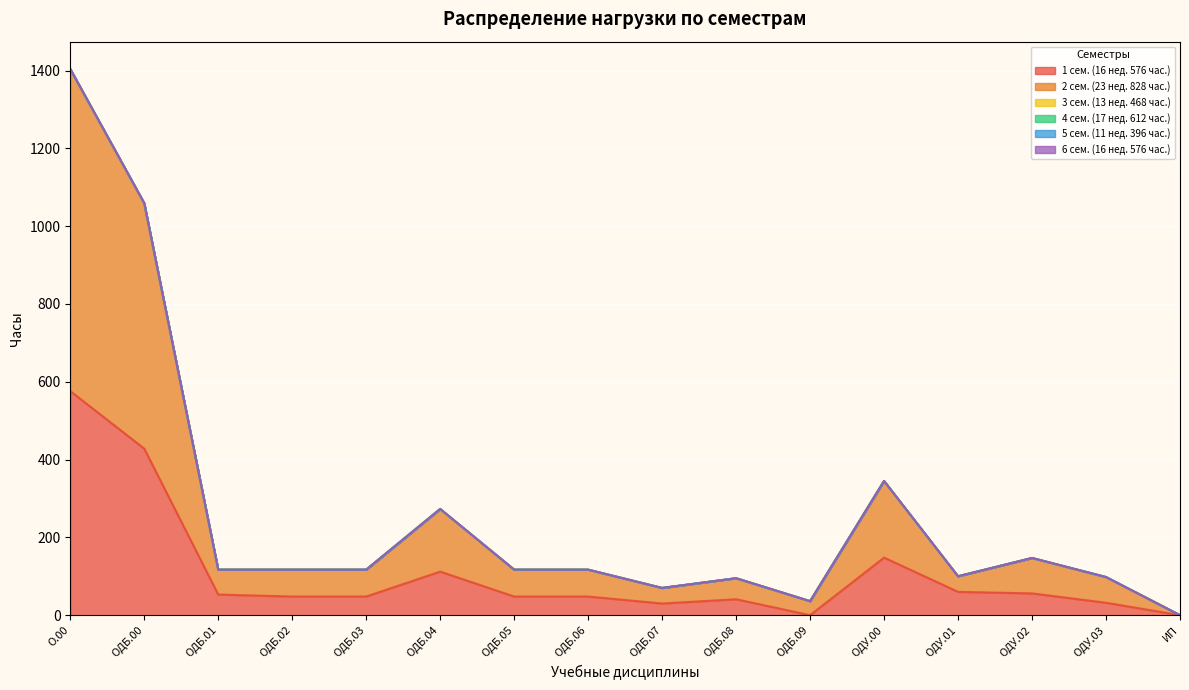

List the series in order of their peak value, highest first.

2 сем. (23 нед. 828 час.), 1 сем. (16 нед. 576 час.), 3 сем. (13 нед. 468 час.), 4 сем. (17 нед. 612 час.), 5 сем. (11 нед. 396 час.), 6 сем. (16 нед. 576 час.)